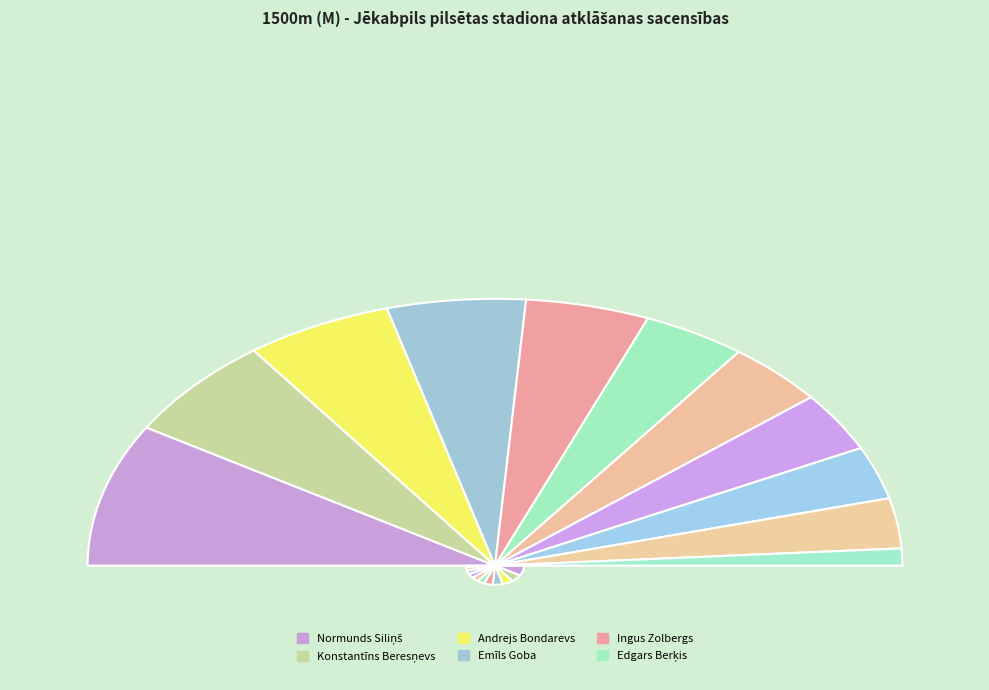

Count the number of slices in the pie.

11